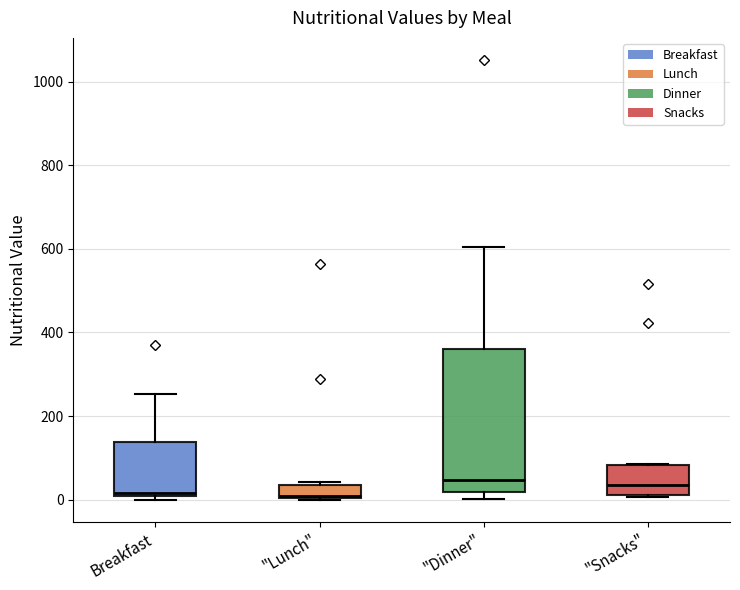

Comparing the boxes themselves (not the whiskers), which one is the tallest?

"Dinner"